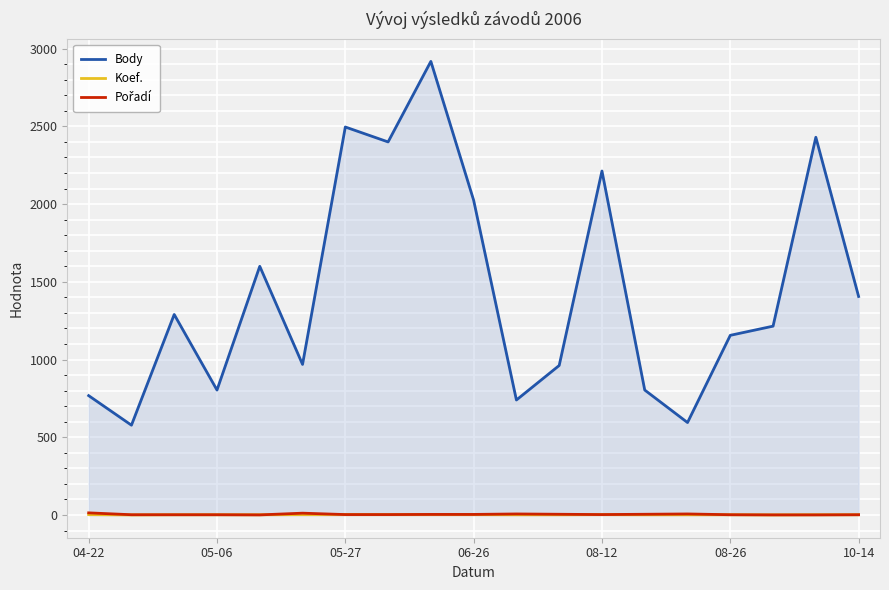

How many values in the Body series are below 1215?

9